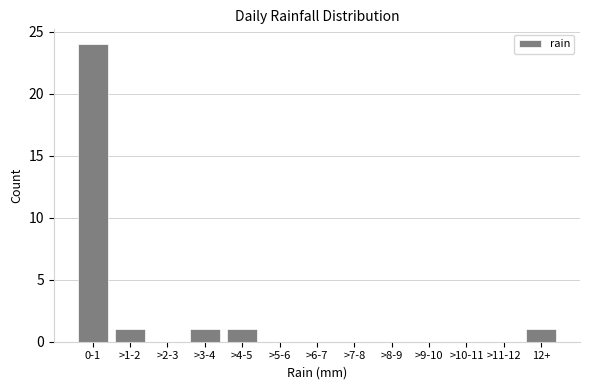

Reading left to right, transcribe all the data shown in this chart.

0-1=24	>1-2=1	>2-3=0	>3-4=1	>4-5=1	>5-6=0	>6-7=0	>7-8=0	>8-9=0	>9-10=0	>10-11=0	>11-12=0	12+=1